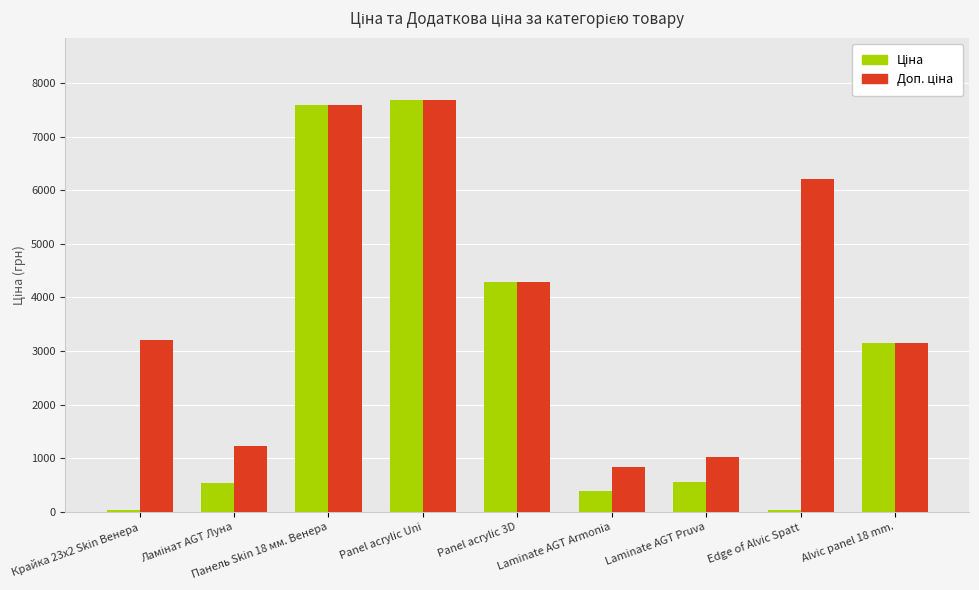

What is the total value across all series at Laminate AGT Armonia?

1215.4